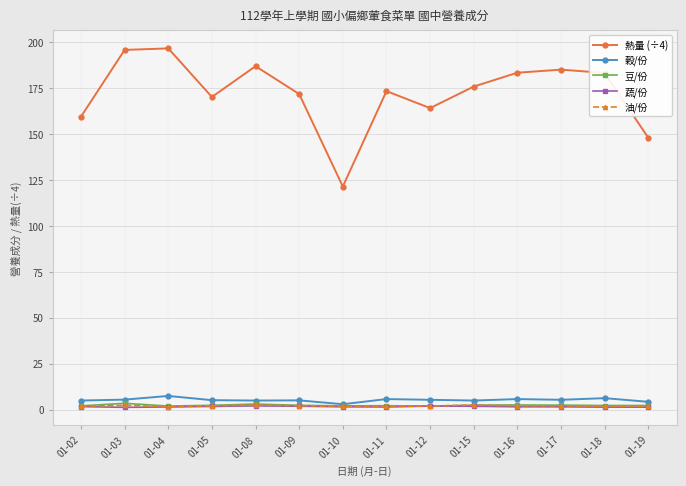

Which series has the largest total across all categories?

熱量 (÷4)